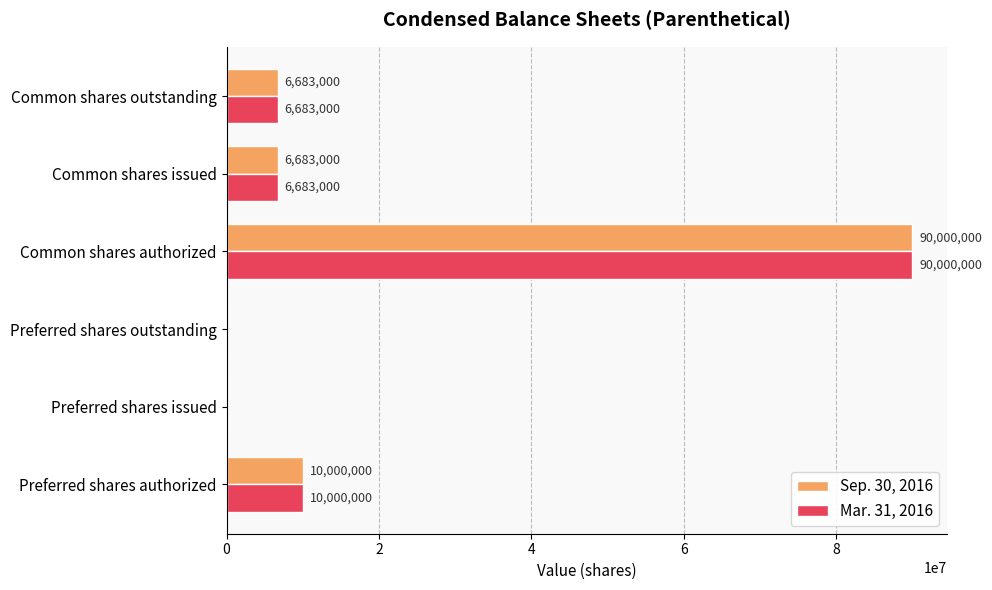

Which label corresponds to the largest value in the chart?

Common shares authorized